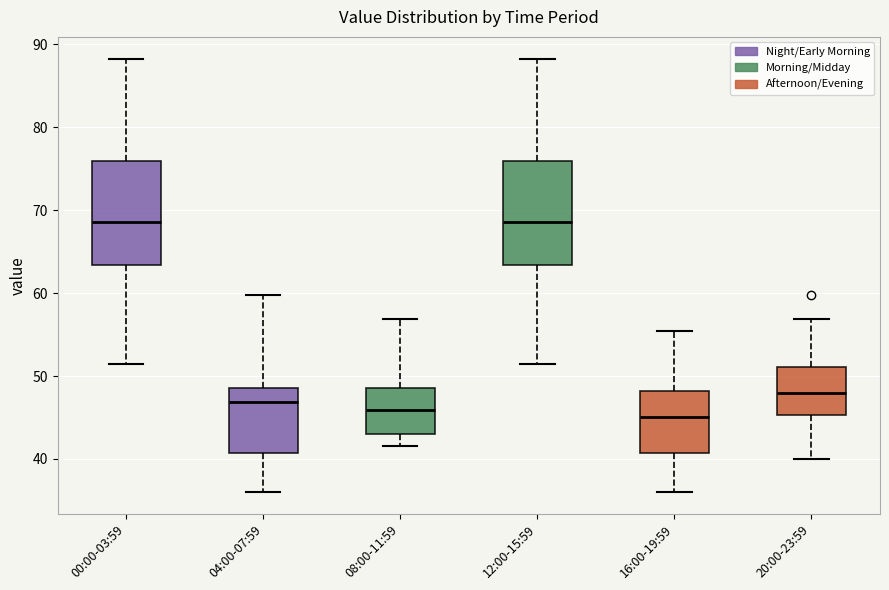

Reading left to right, read every box against the y-axis: the position of its median line, the range the box covers, and the ends of its whiskers. The values are not printed on the chart, so give them approximately, as read against the axis.

00:00-03:59: median 69, box 63 to 76, whiskers 52 to 88
04:00-07:59: median 47, box 41 to 49, whiskers 36 to 60
08:00-11:59: median 46, box 43 to 49, whiskers 42 to 57
12:00-15:59: median 69, box 63 to 76, whiskers 52 to 88
16:00-19:59: median 45, box 41 to 48, whiskers 36 to 55
20:00-23:59: median 48, box 45 to 51, whiskers 40 to 57